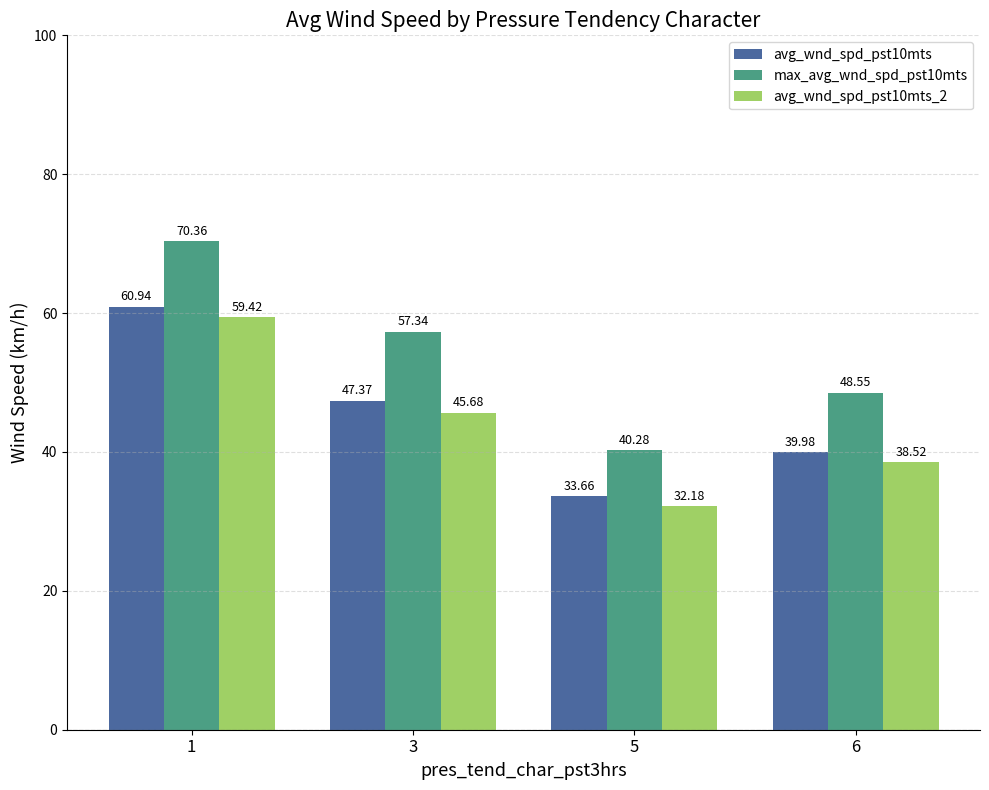

Is the value of avg_wnd_spd_pst10mts at 5 greater than the value of max_avg_wnd_spd_pst10mts at 3?

No